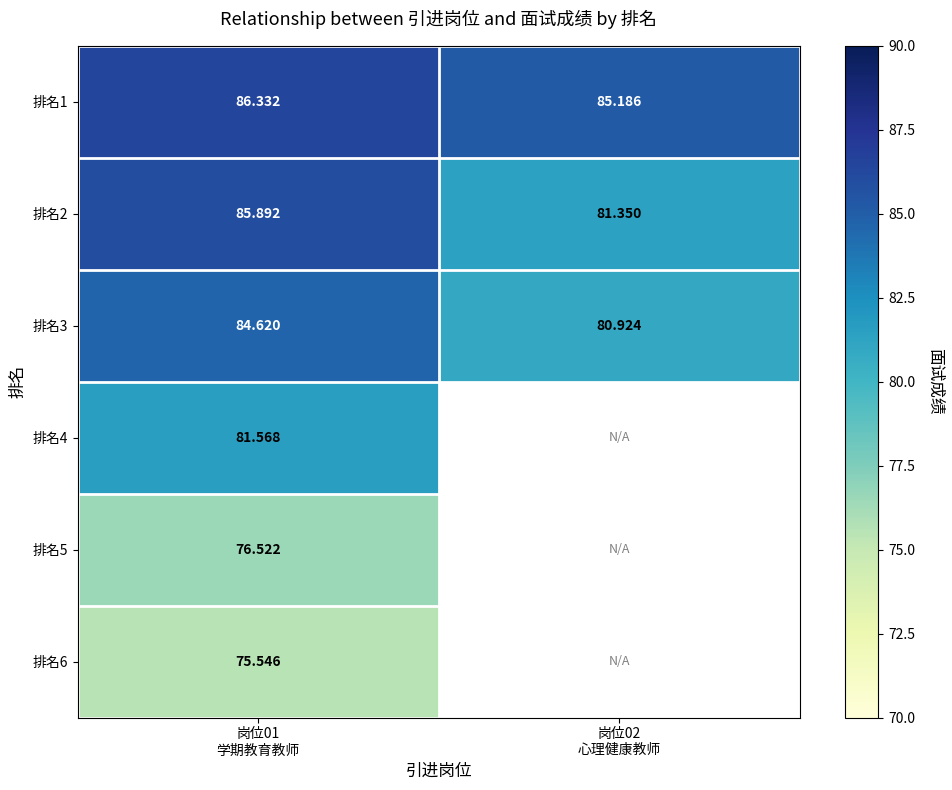

List the labels in order of 排名3 value, largest first.

岗位01 学期教育教师, 岗位02 心理健康教师